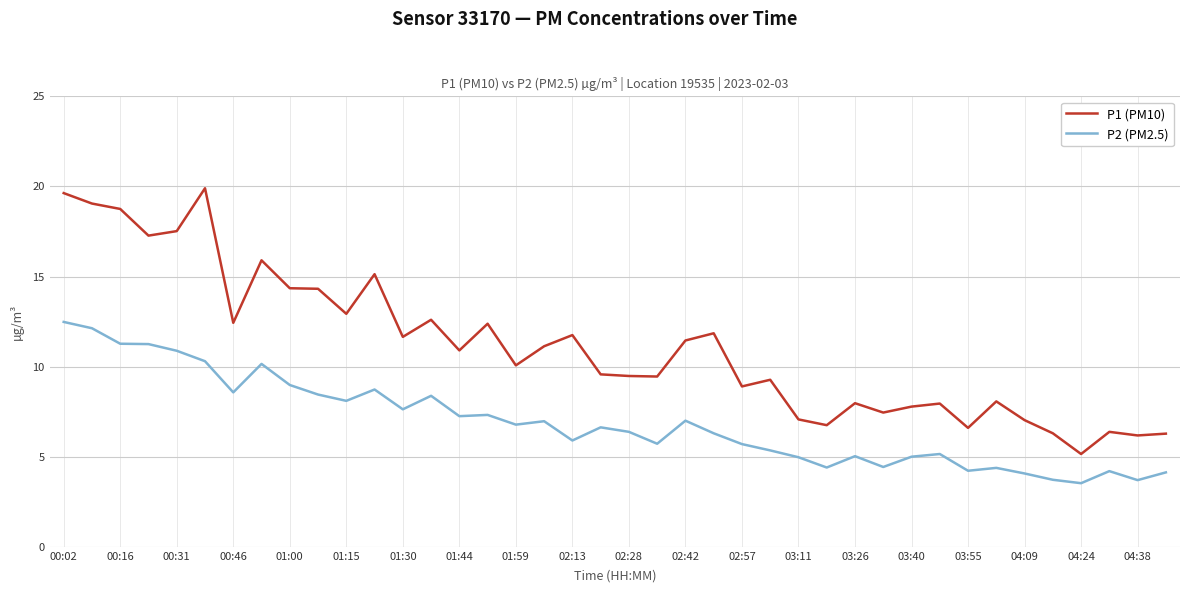

What is the maximum value shown in the chart?

19.9